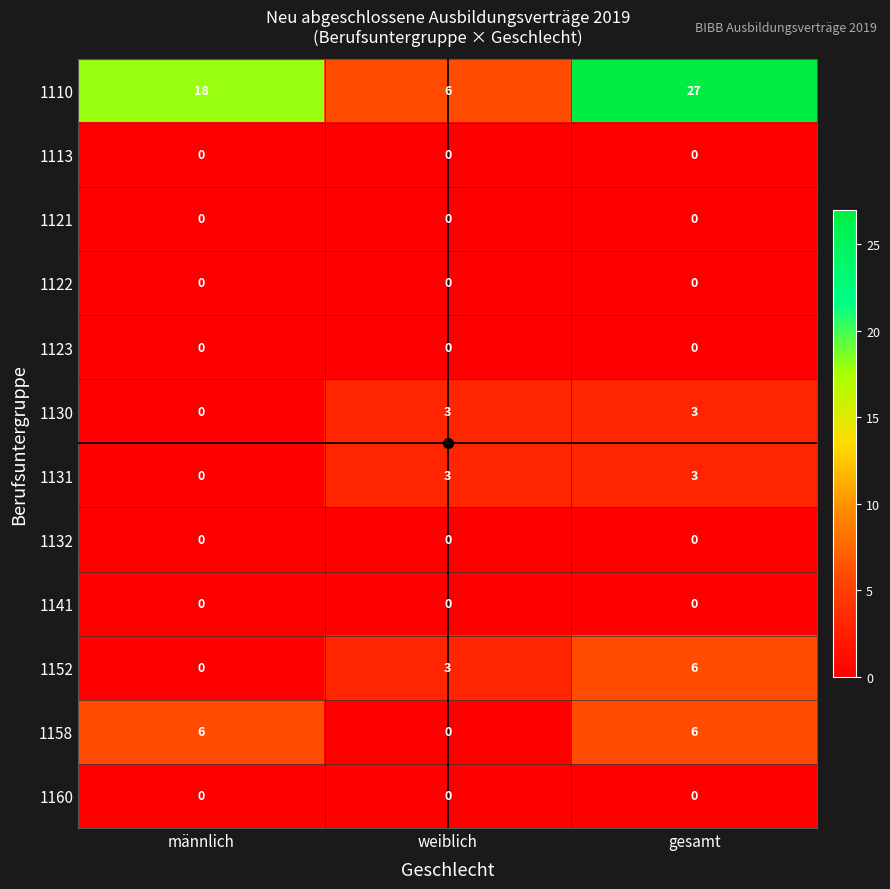

Which series has the largest range (max minus min)?

1110